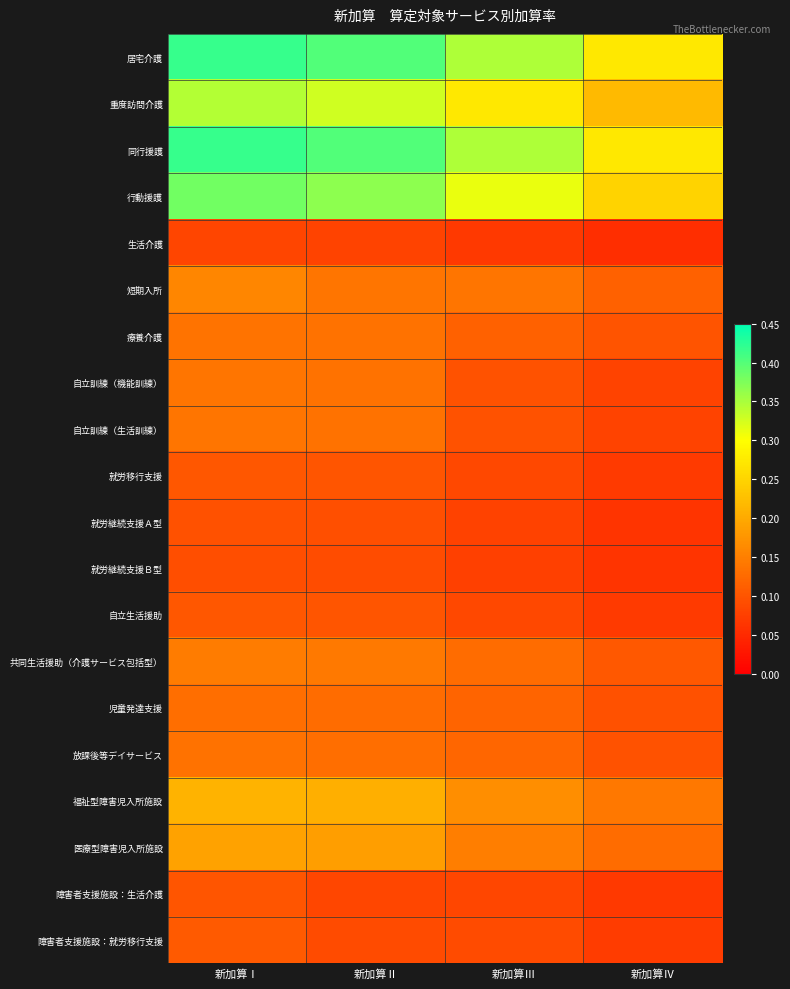

What is the total value across all series at 新加算Ⅰ?

3.6